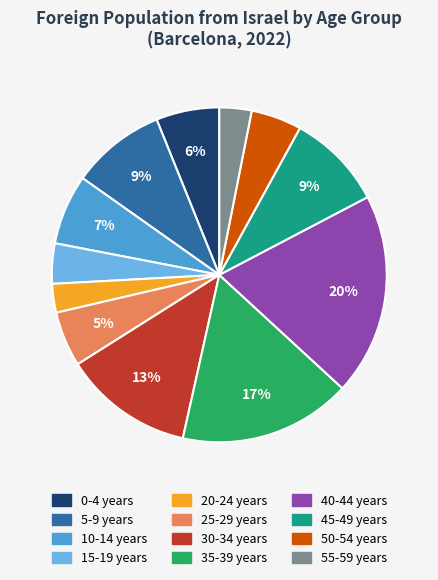

To the nearest percent, what is the difference between the 10-14 years and 5-9 years slice percentages?

2%